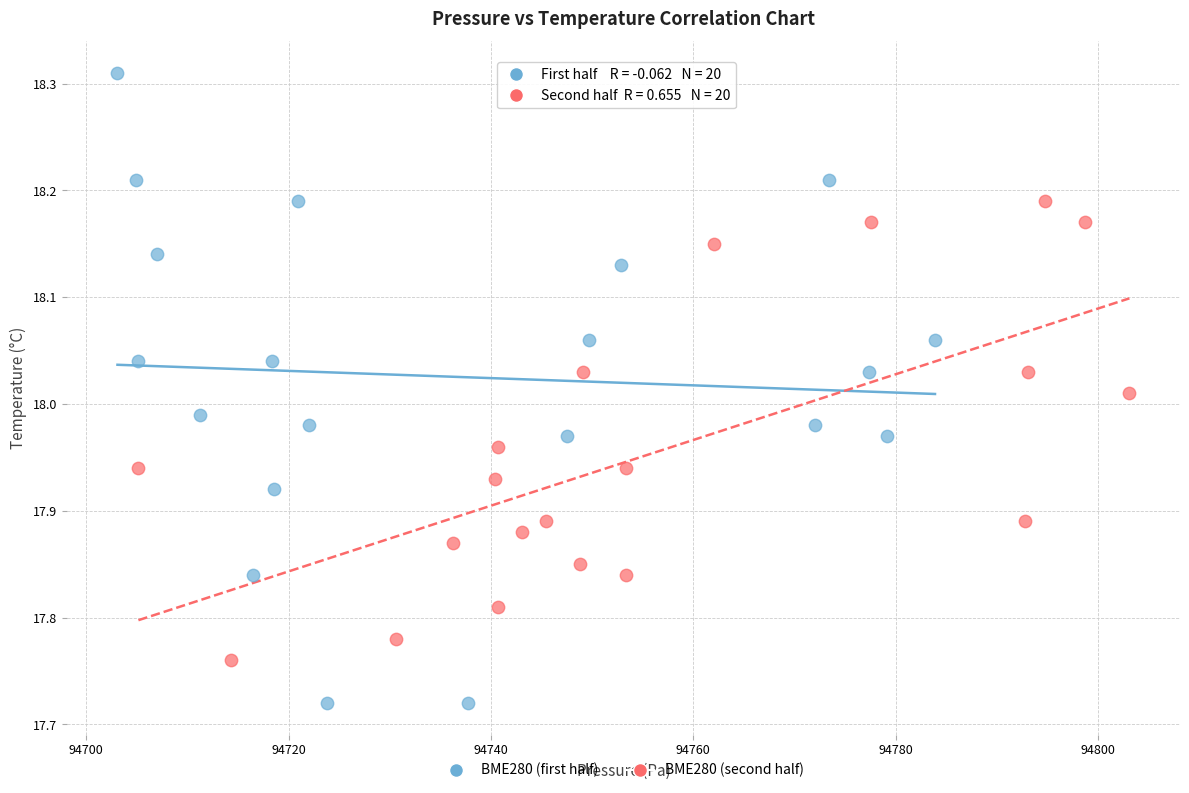

Which series has the largest Y range (max minus min)?

BME280 (first half)